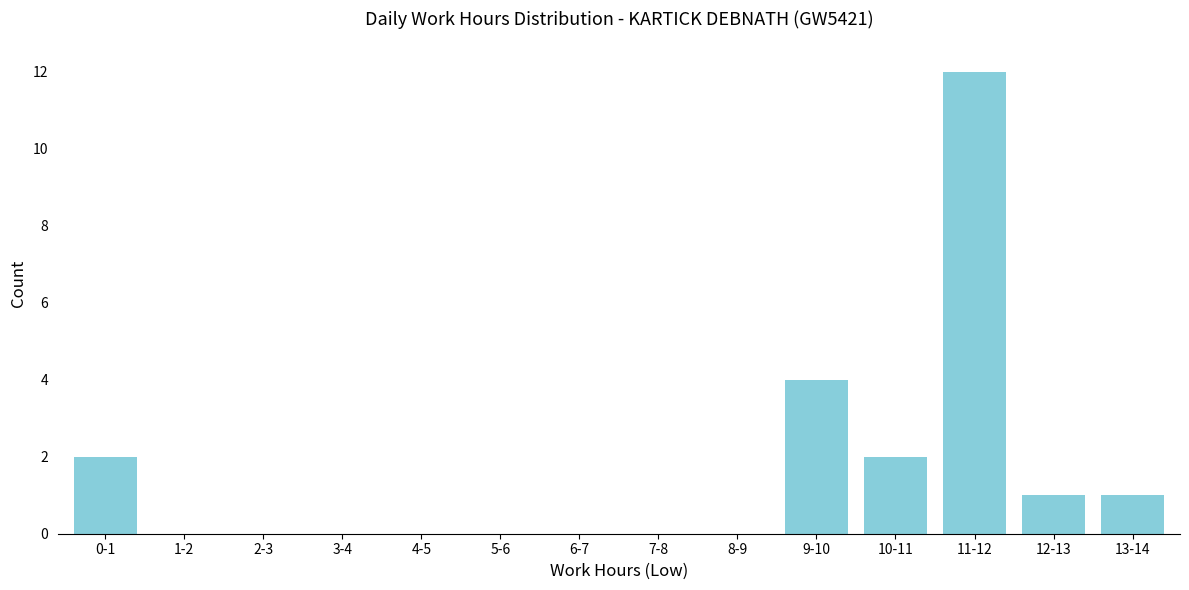

Reading left to right, transcribe all the data shown in this chart.

0-1=2	1-2=0	2-3=0	3-4=0	4-5=0	5-6=0	6-7=0	7-8=0	8-9=0	9-10=4	10-11=2	11-12=12	12-13=1	13-14=1